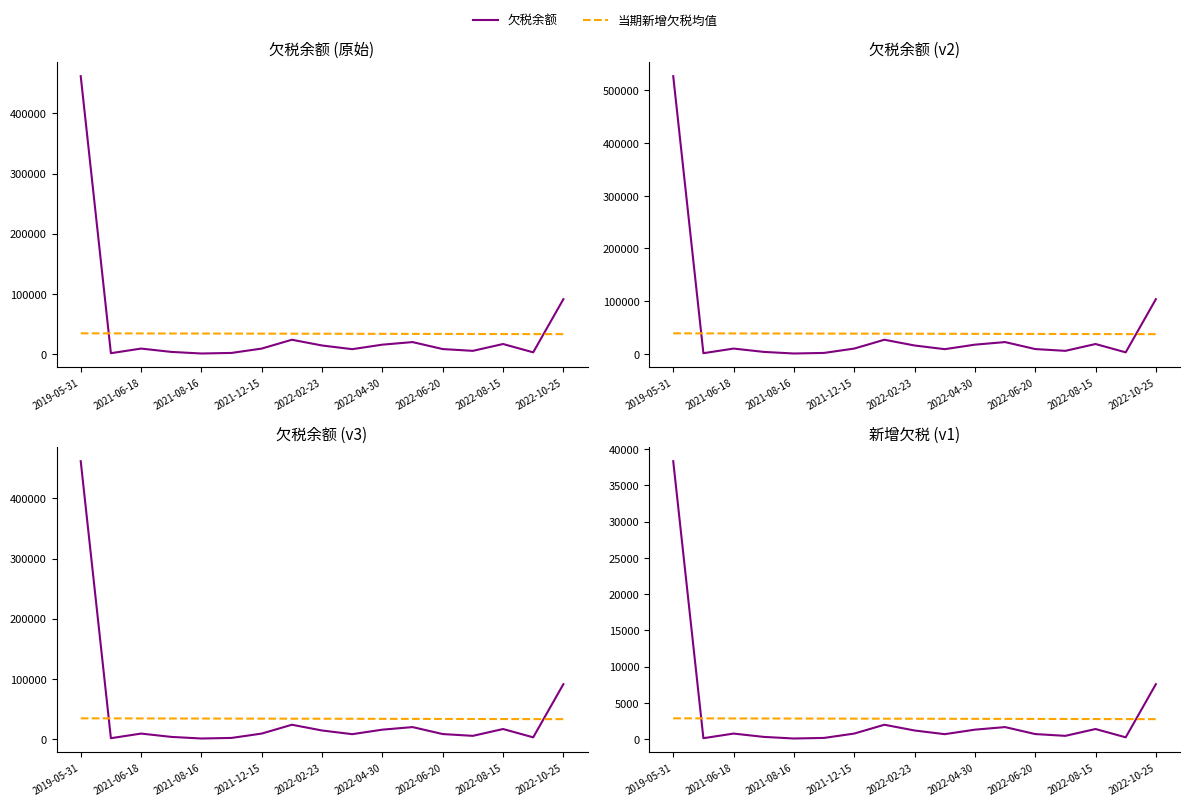

What is the spread (max minus min) of values at 2021-06-18?

2736.2